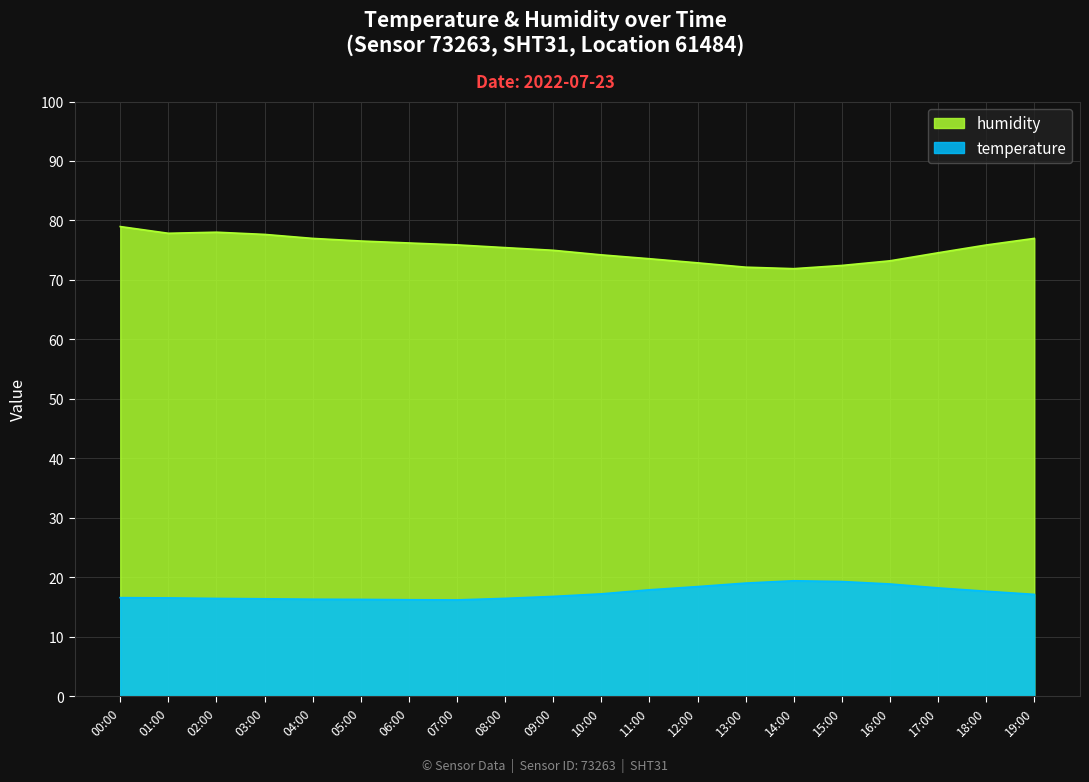

How many data points in humidity are less than 75?

9